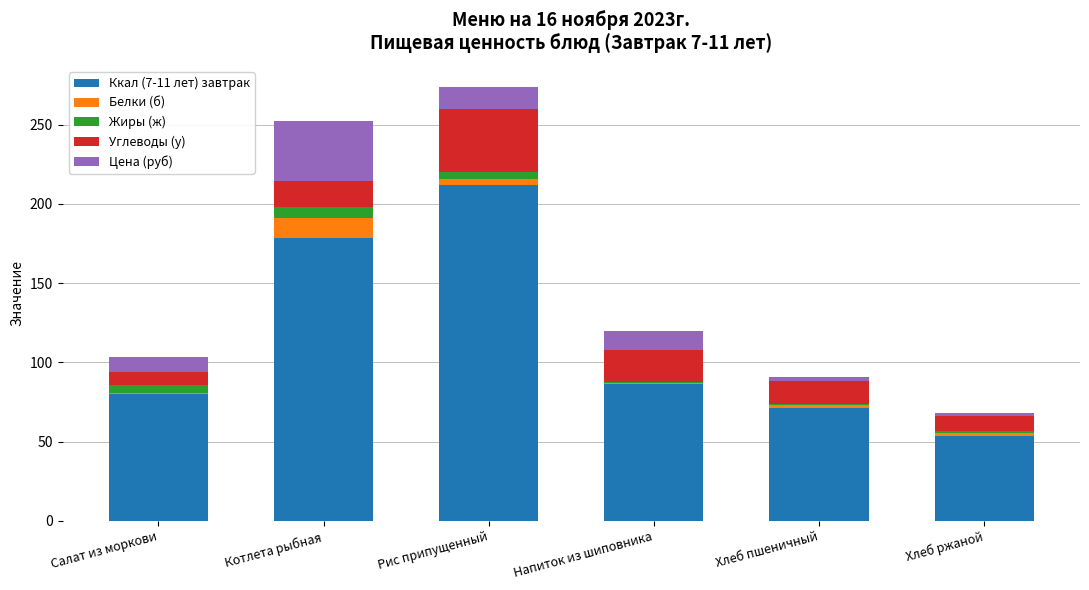

Is it true that Ккал (7-11 лет) завтрак equals 121.6 at Котлета рыбная?

False